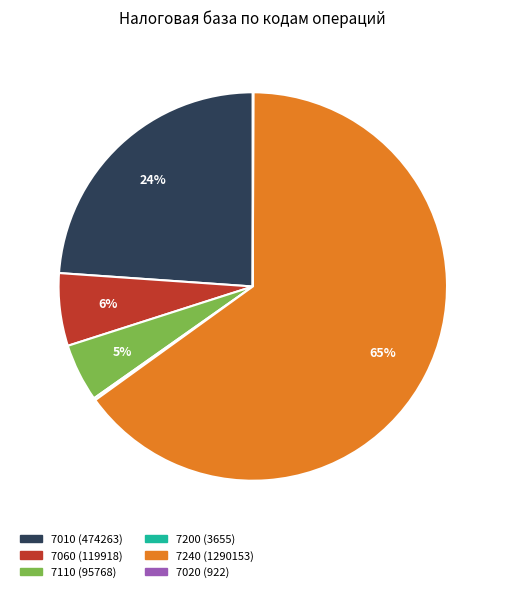

Which category accounts for the majority?

7240 (1290153)